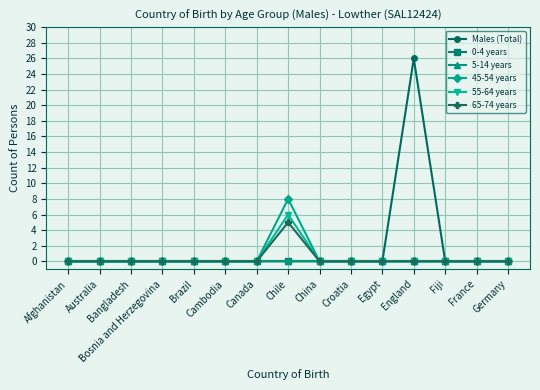

True or false: 45-54 years and Males (Total) intersect in this chart.

False